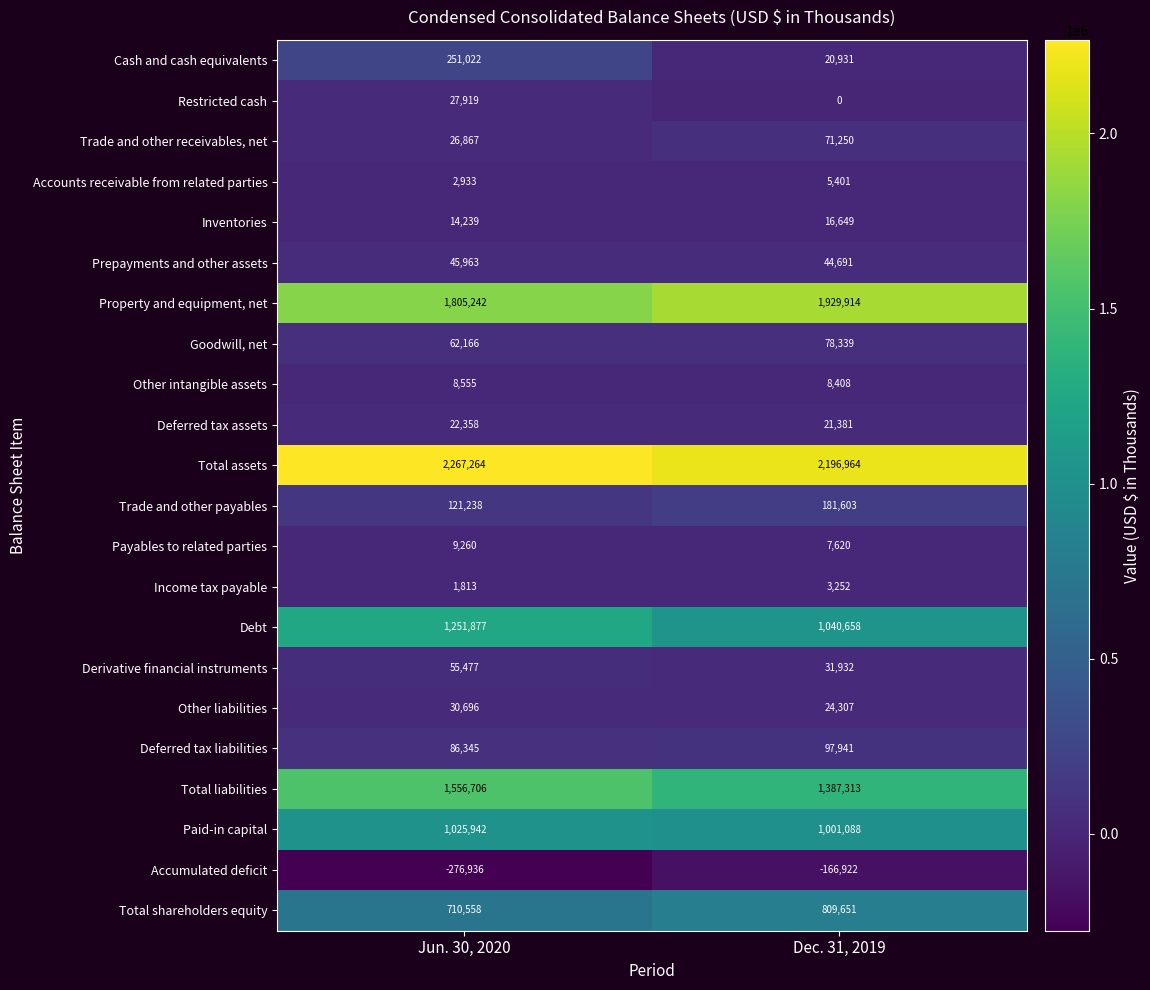

Which series changed the most between Jun. 30, 2020 and Dec. 31, 2019?

Cash and cash equivalents